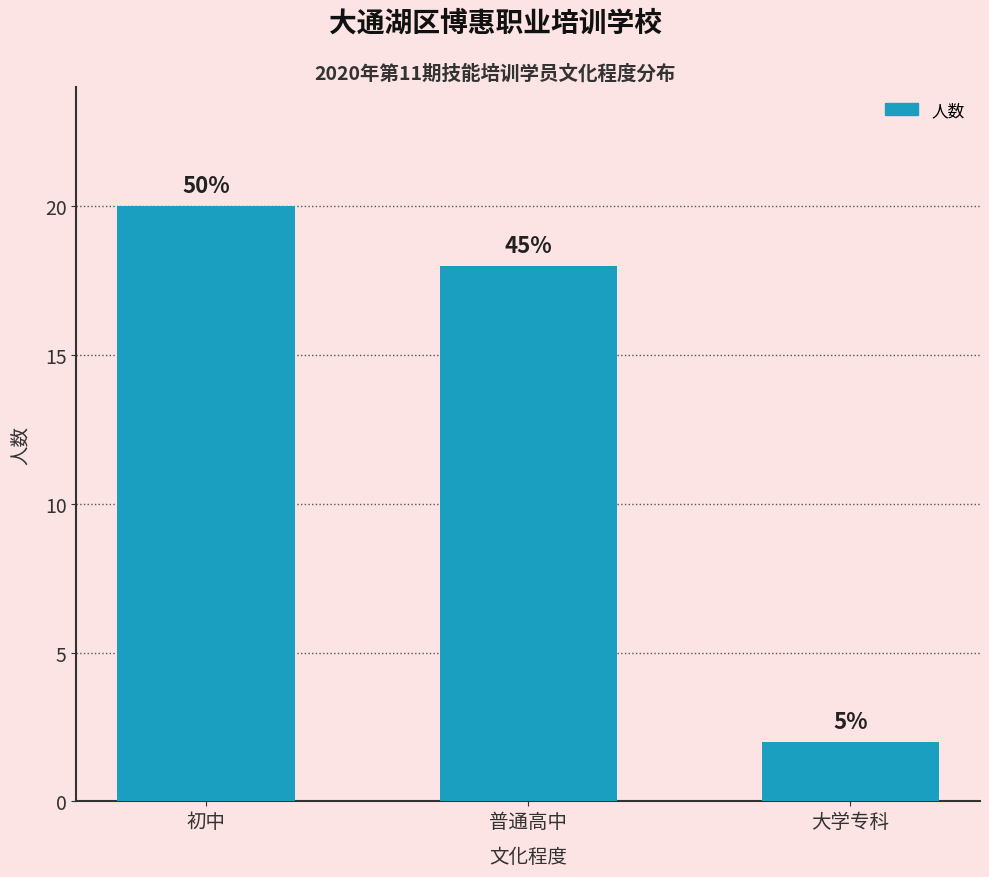

How many bars are there in total?

3